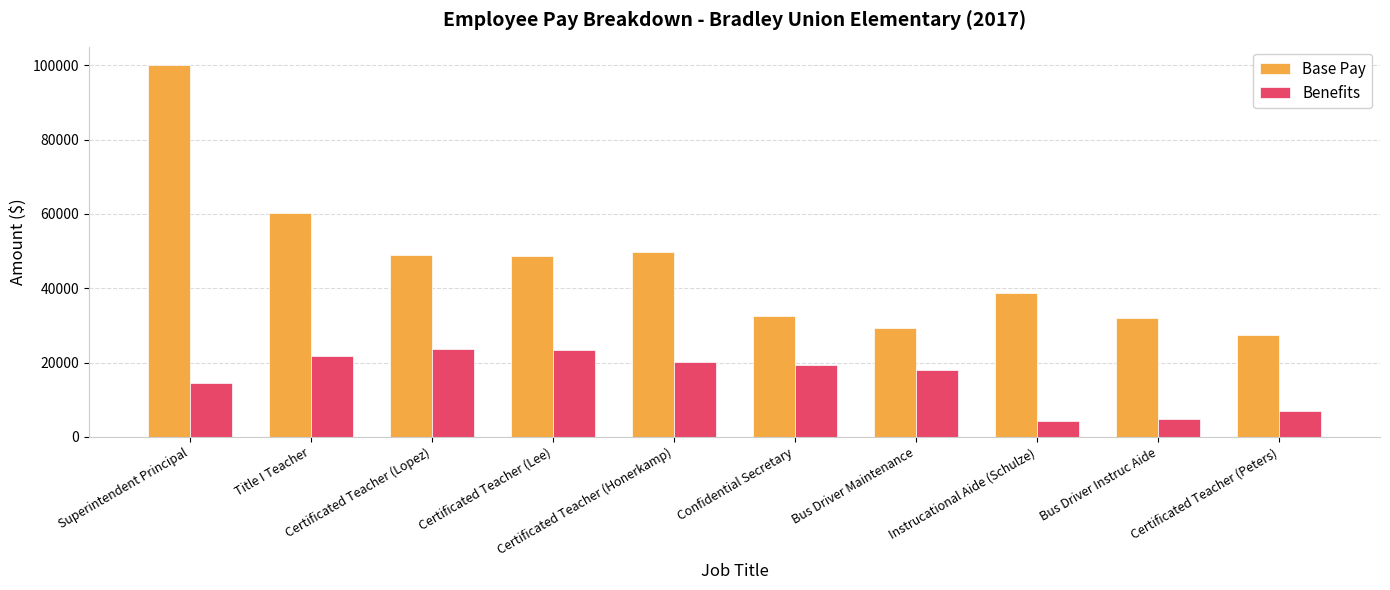

Where is Base Pay nearest to the value 63682?

Title I Teacher